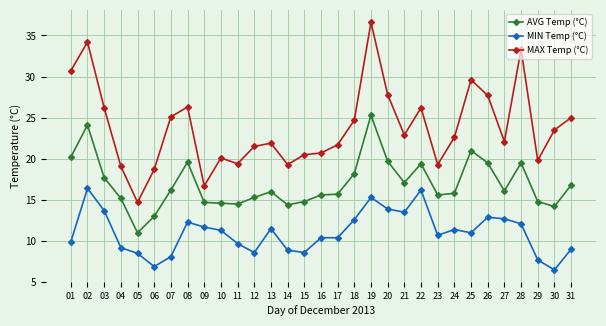

True or false: AVG Temp (°C) has a value of 15.3 at 12.

True